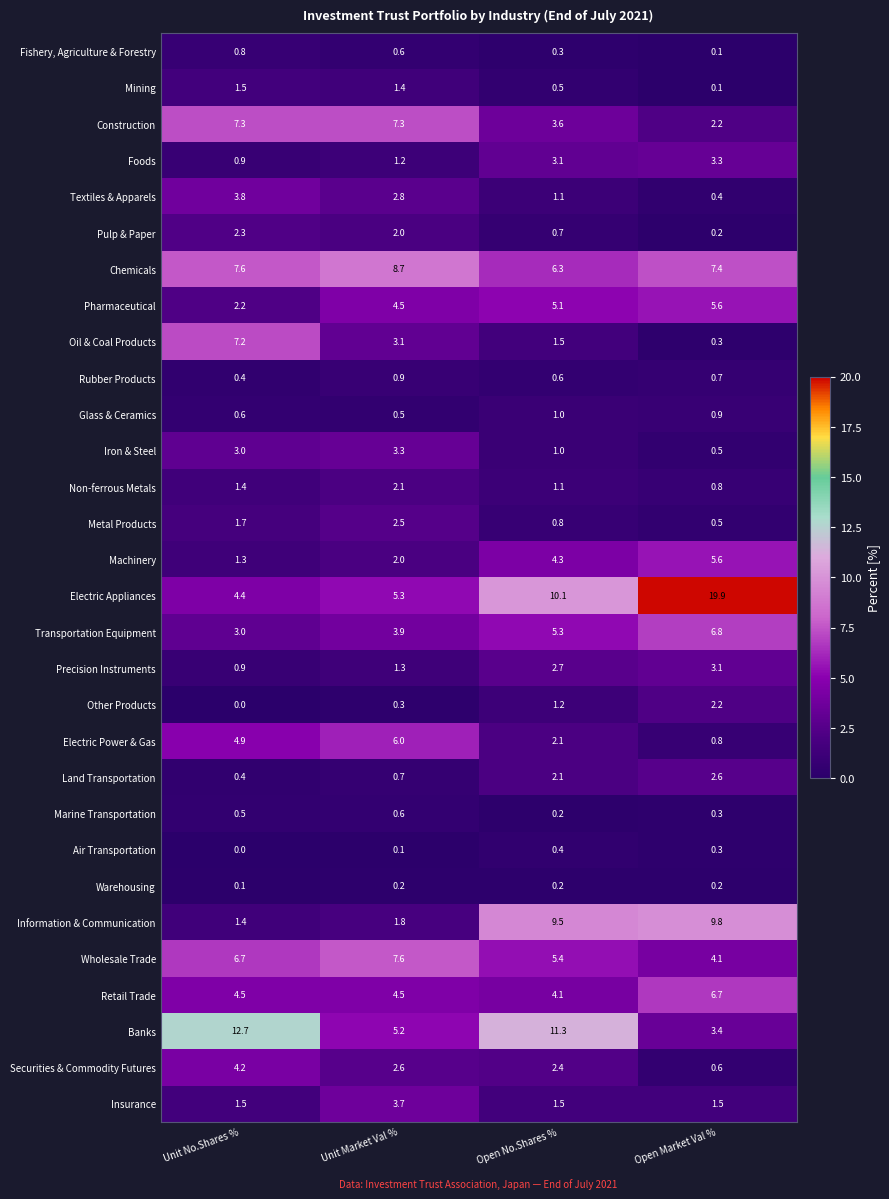

Is it true that Banks equals 22.3 at Unit No.Shares %?

False